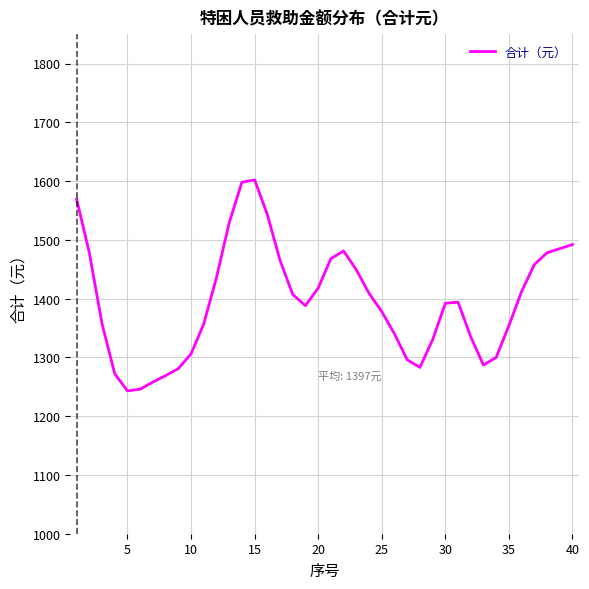

What is the difference between the maximum and minimum values?

359